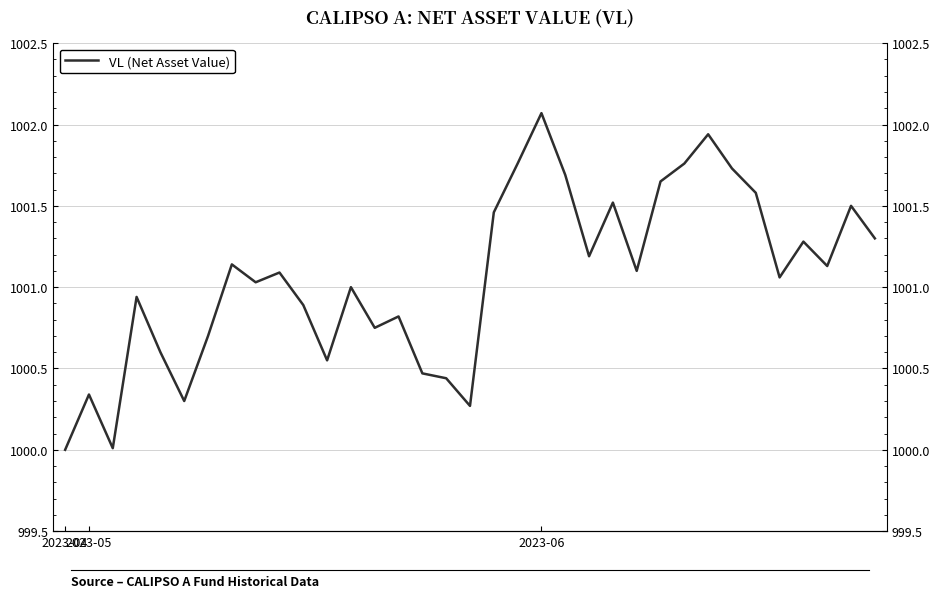

Is it true that the value at 2023-05 is 1000.3?

True